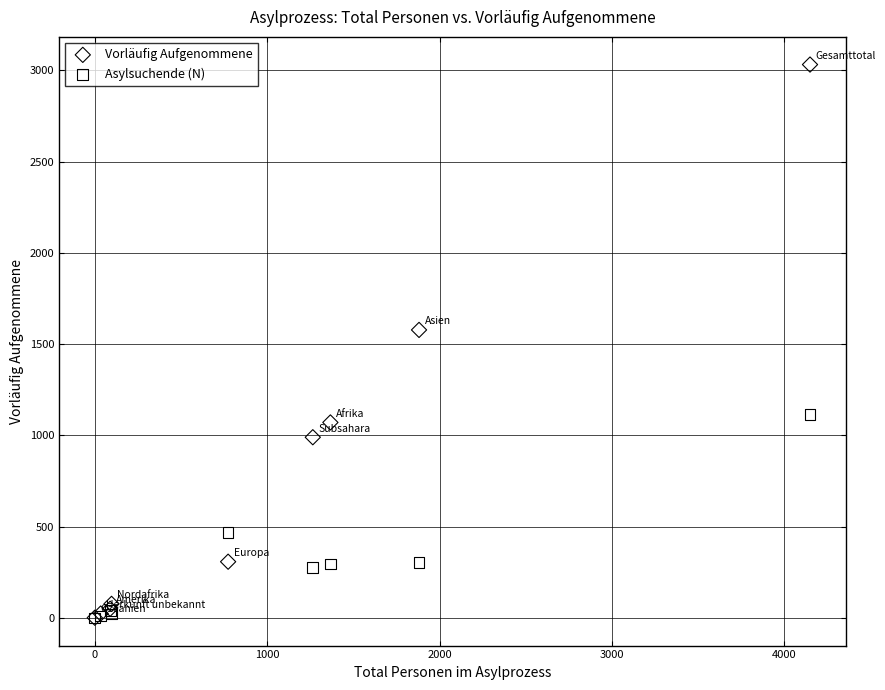

In the Asylsuchende (N) series, what Y value is closest to 558?

466